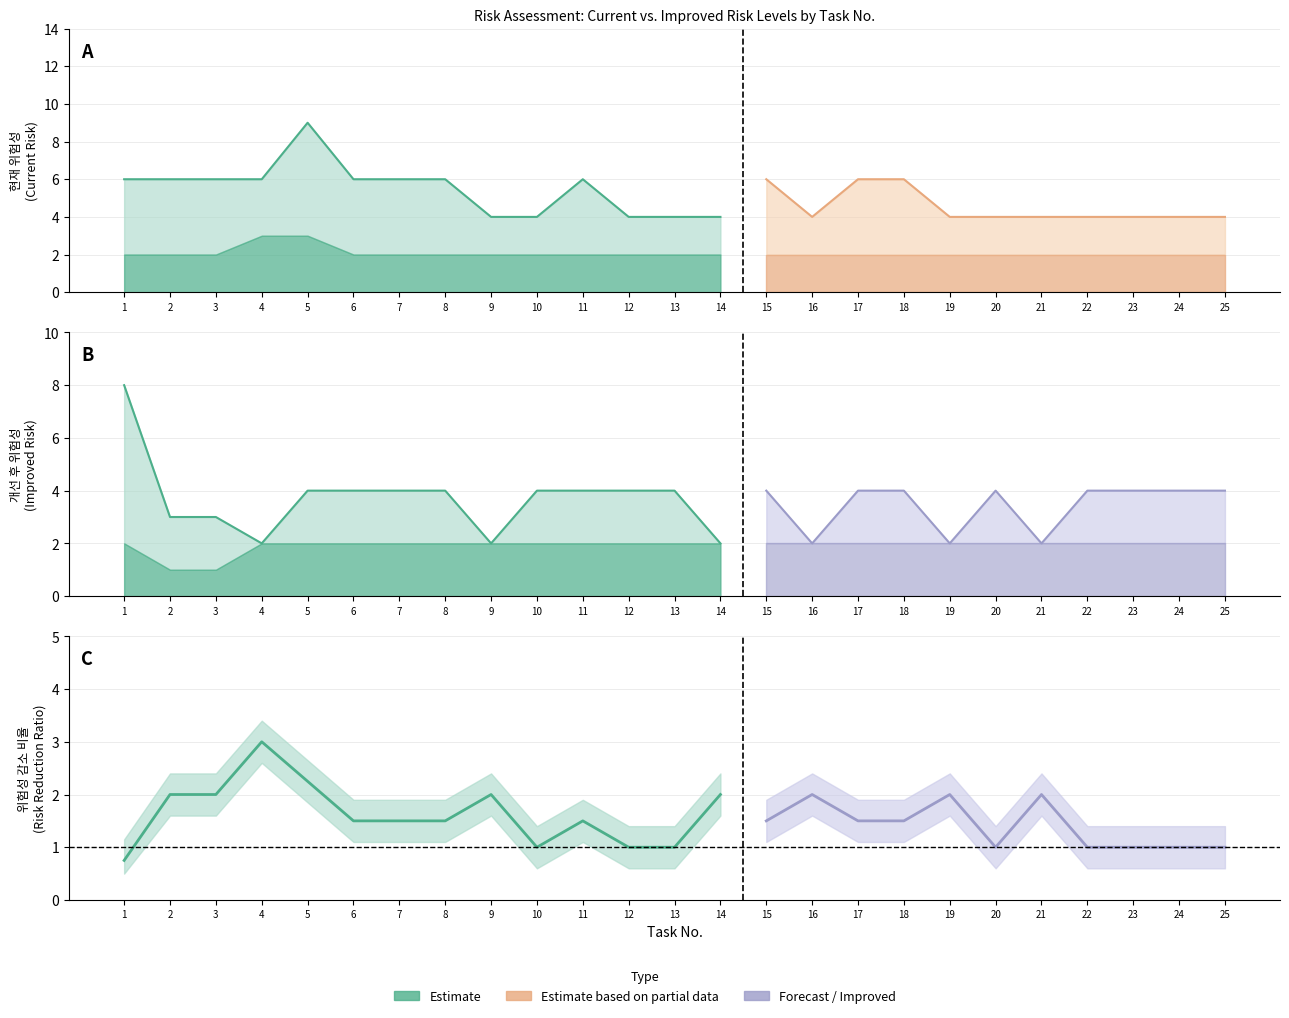

The 현재 위험성 series shows 6 at 4. True or false?

True